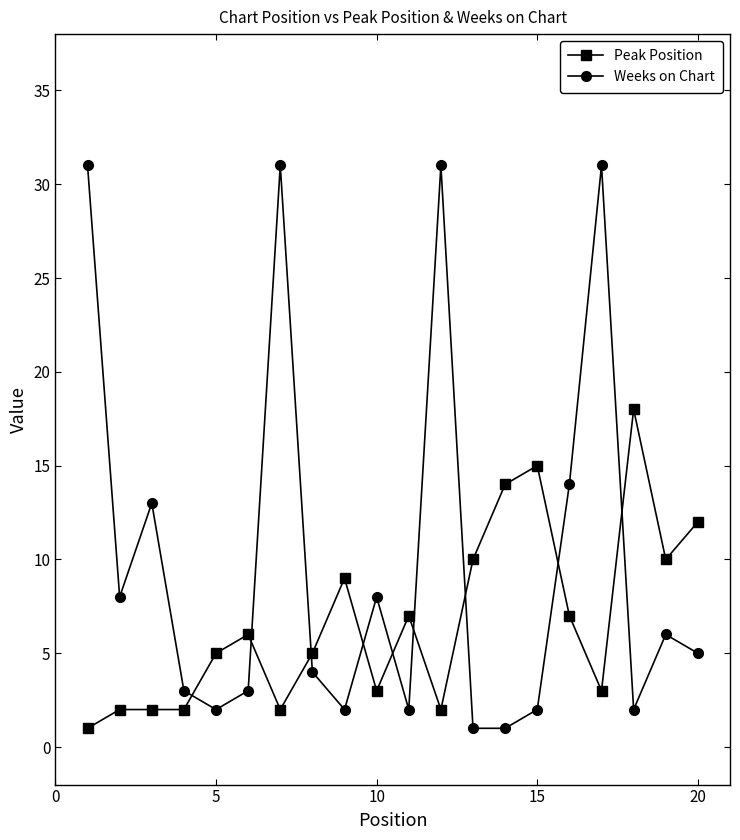

How many lines are shown in the chart?

2